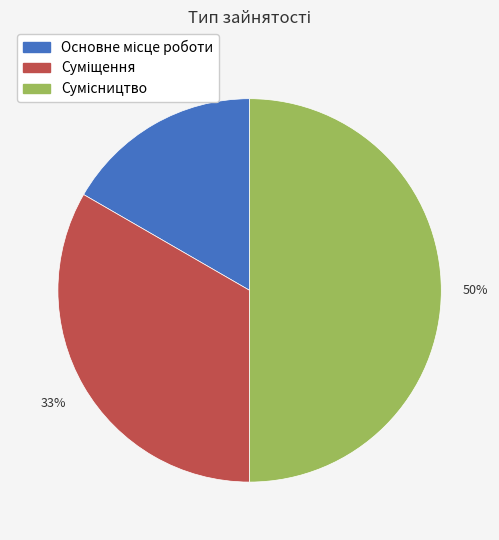

To the nearest percent, what is the difference between the largest and smallest slice percentages?

33%